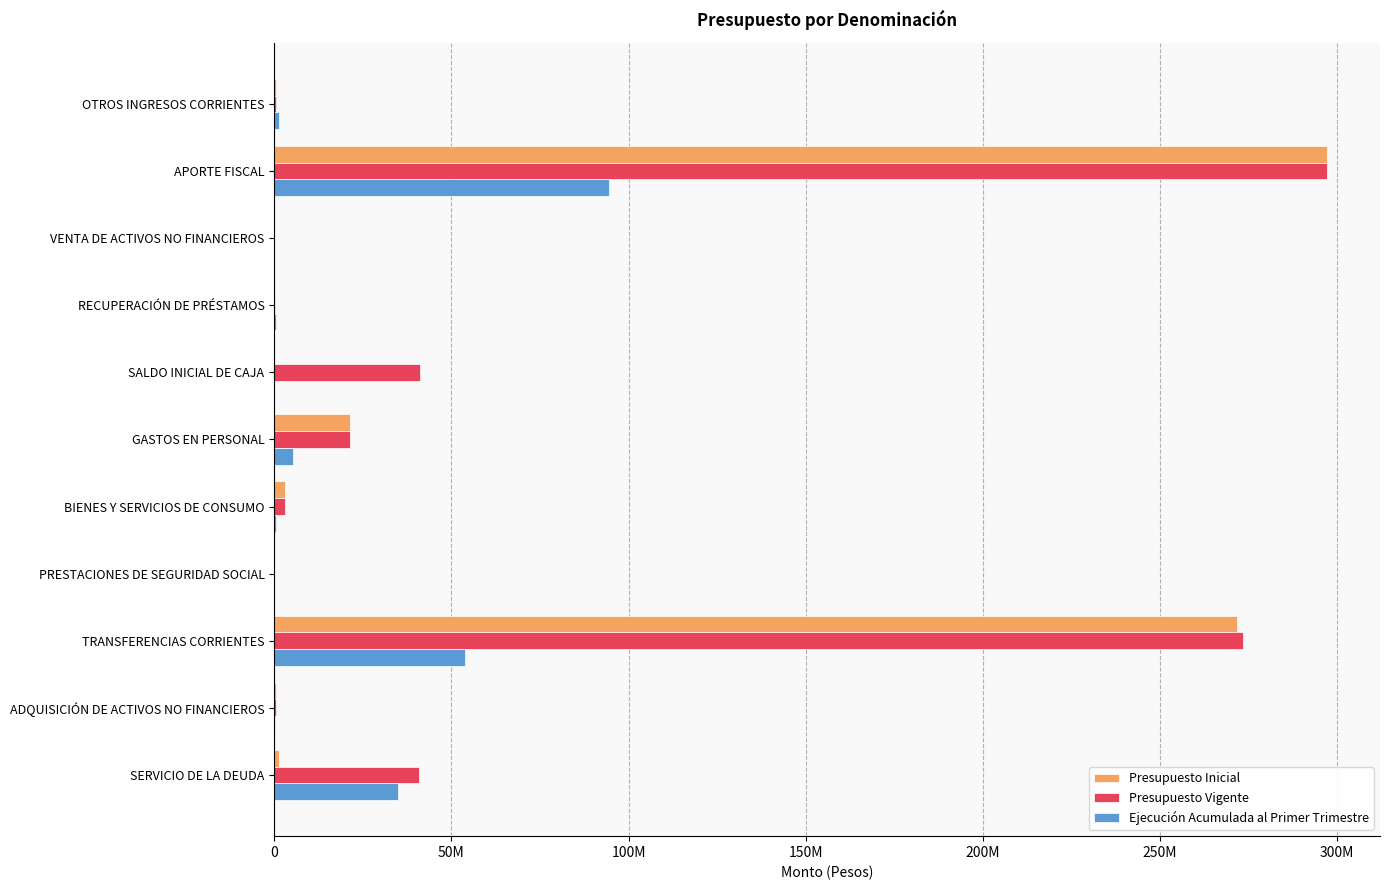

What are all the series names shown in the legend?

Presupuesto Inicial, Presupuesto Vigente, Ejecución Acumulada al Primer Trimestre